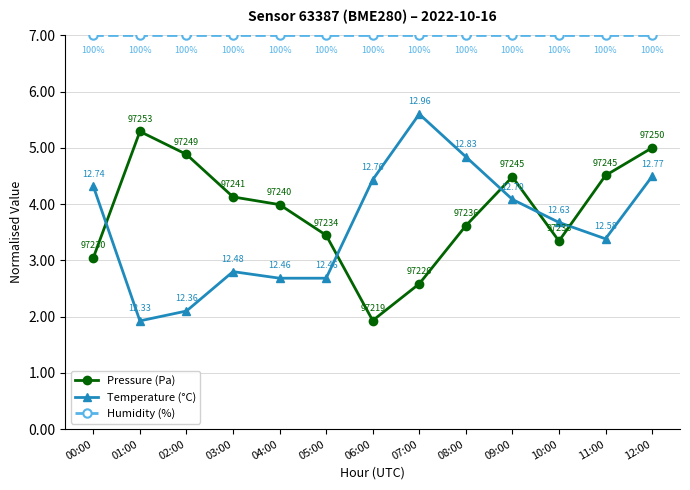

In Pressure (Pa), how many points are higher than both neighbors (excluding endpoints)?

2